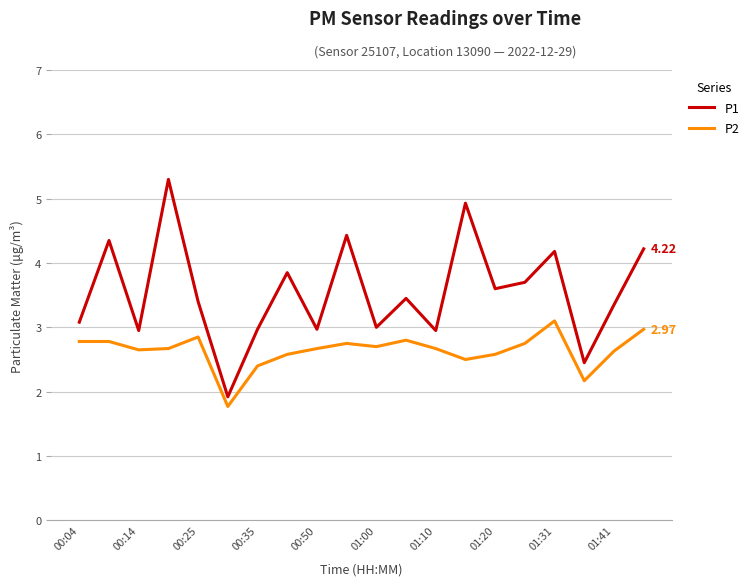

Which series has the widest spread of values?

P1